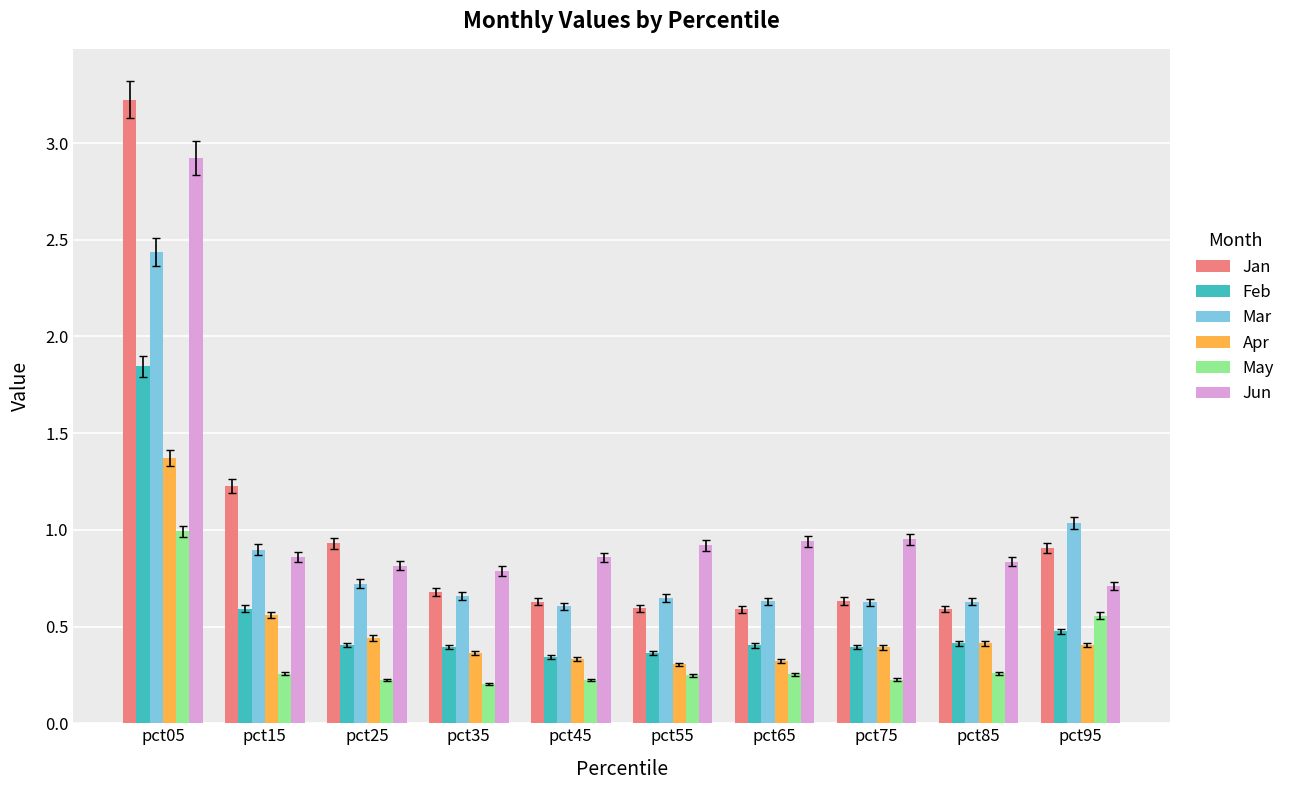

What is the difference between the Apr values at pct35 and pct55?

0.1